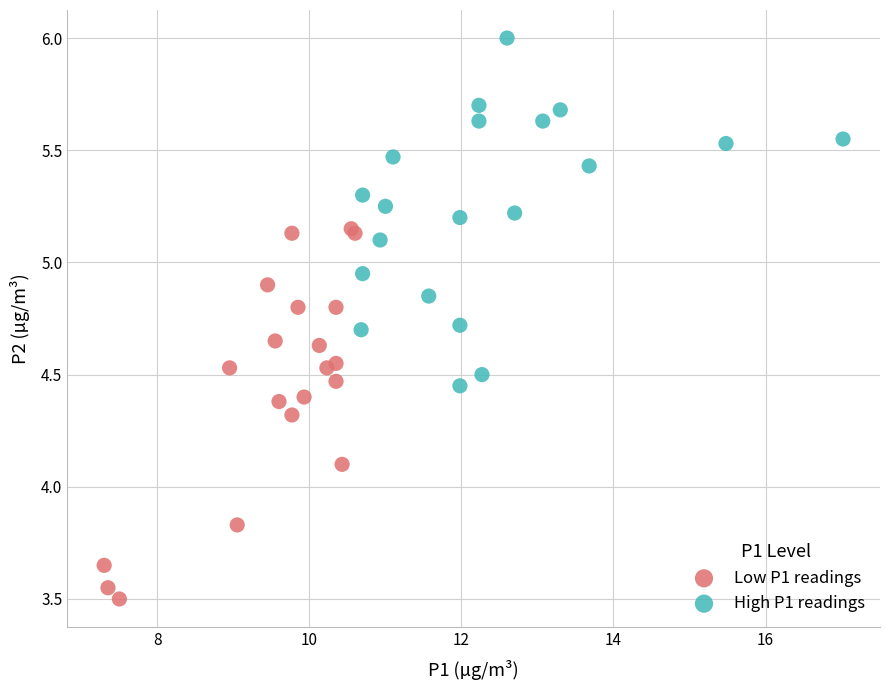

Which series contains the highest Y value?

High P1 readings